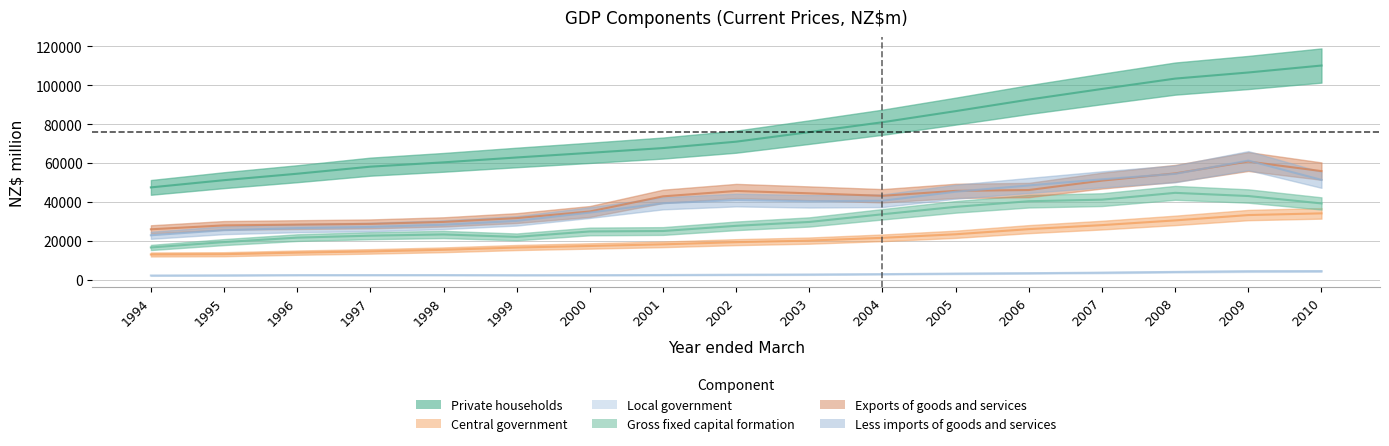

At which label does Exports of goods and services first exceed 43119?

2002